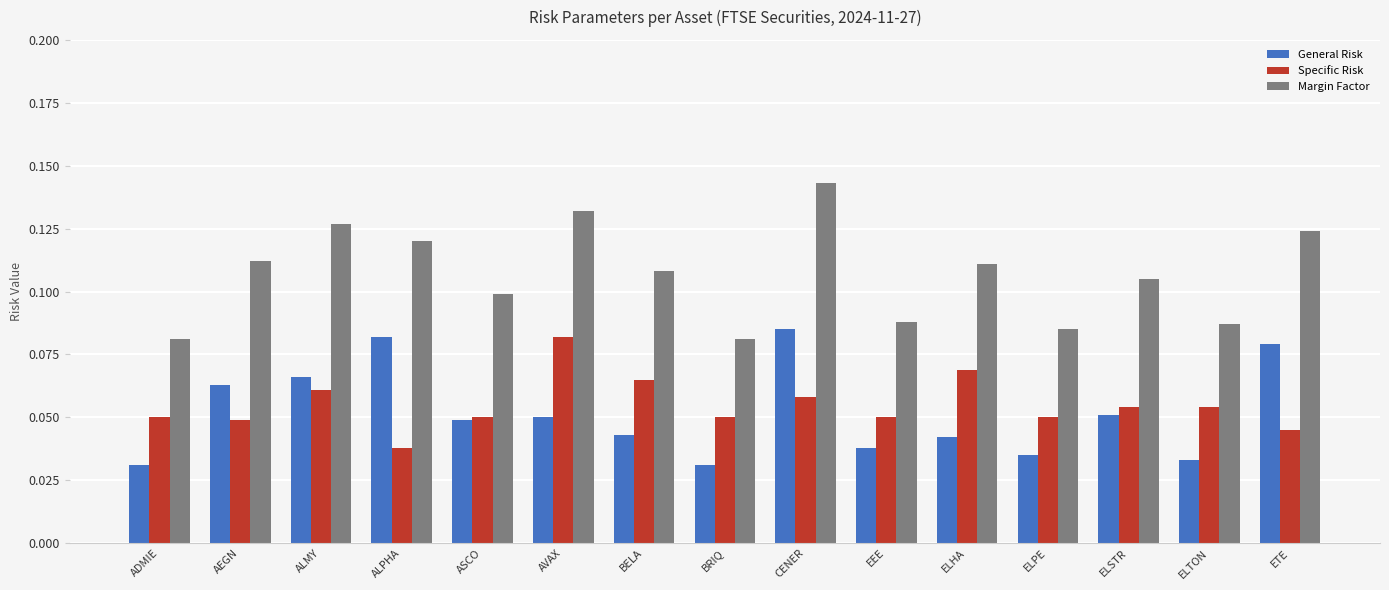

At how many categories does at least one series exceed 0?

15